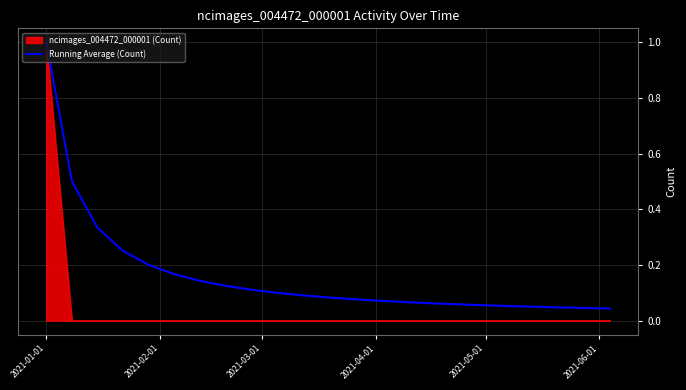

Reading right to left, extract all data points from this chart.

0.0	0.0	0.0	0.1	0.1	0.1	0.1	0.1	0.1	0.1	0.1	0.1	0.1	0.1	0.1	0.1	0.1	0.2	0.2	0.2	0.3	0.5	1.0